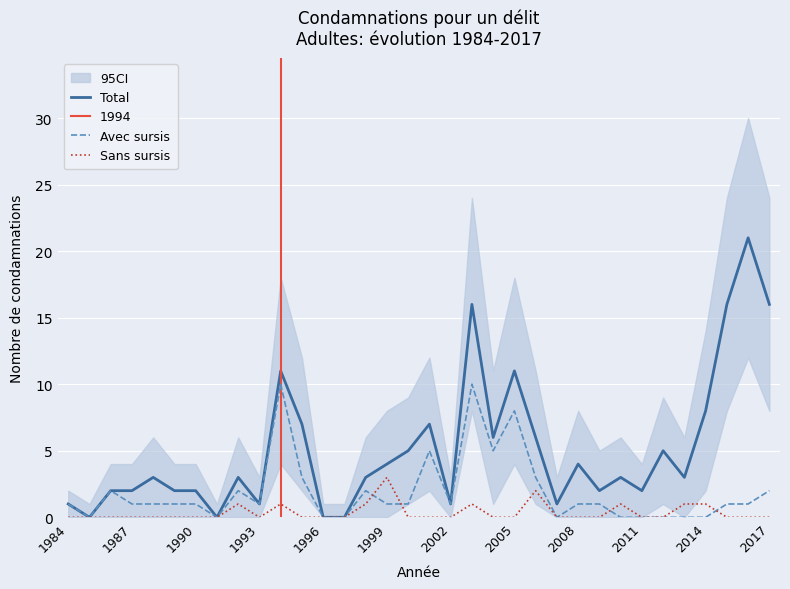

Between 30 and 32, which series saw the biggest shift?

Total